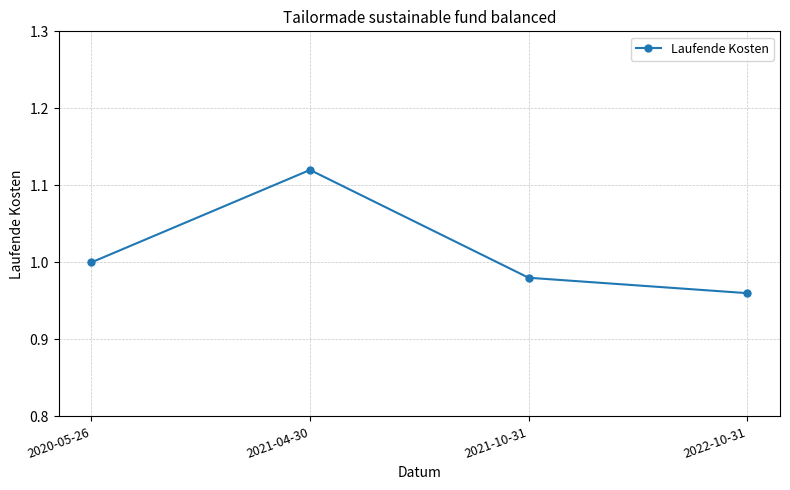

At which category does the chart reach its peak across all series?

2021-04-30